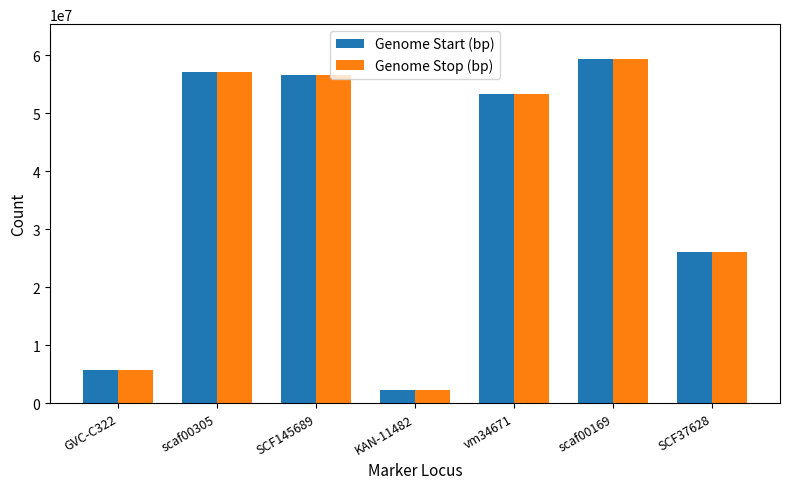

The value of Genome Stop (bp) at GVC-C322 is 5829396. True or false?

True